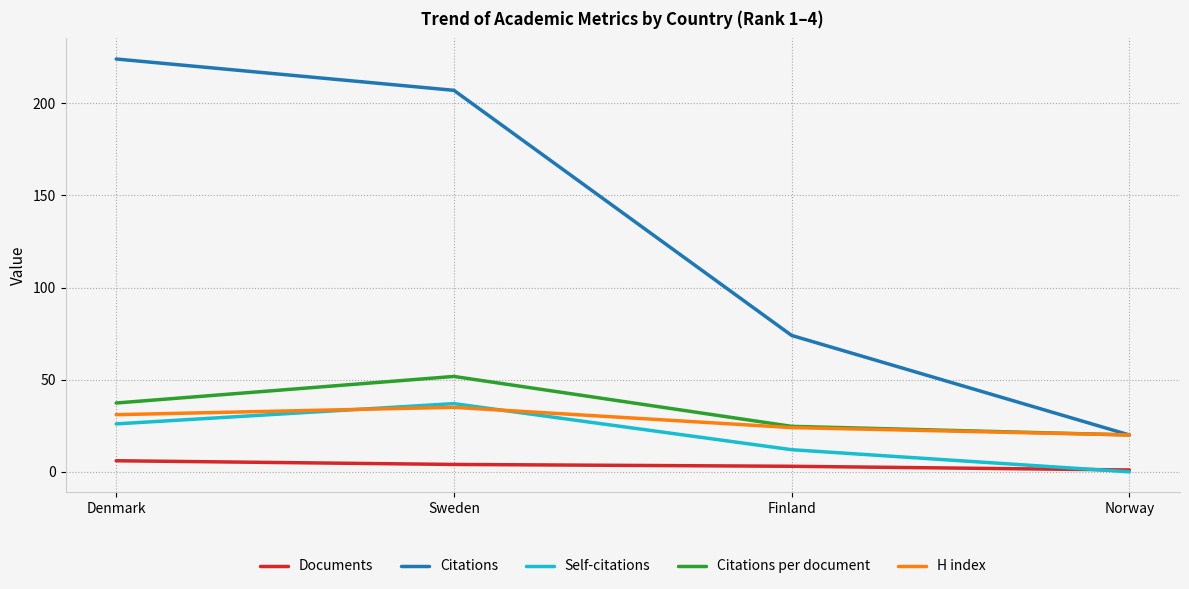

True or false: Self-citations has a value of -15.0 at Norway.

False